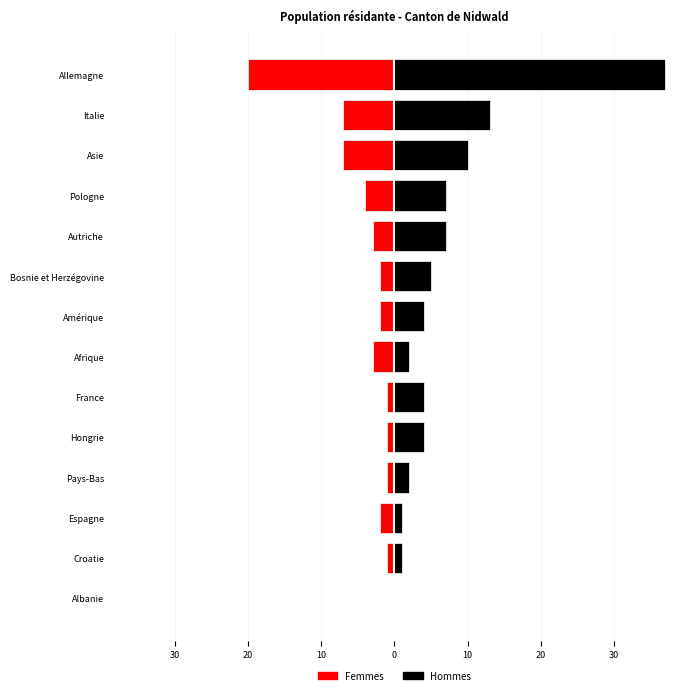

What is the difference between the second highest and minimum values in the Femmes series?

19